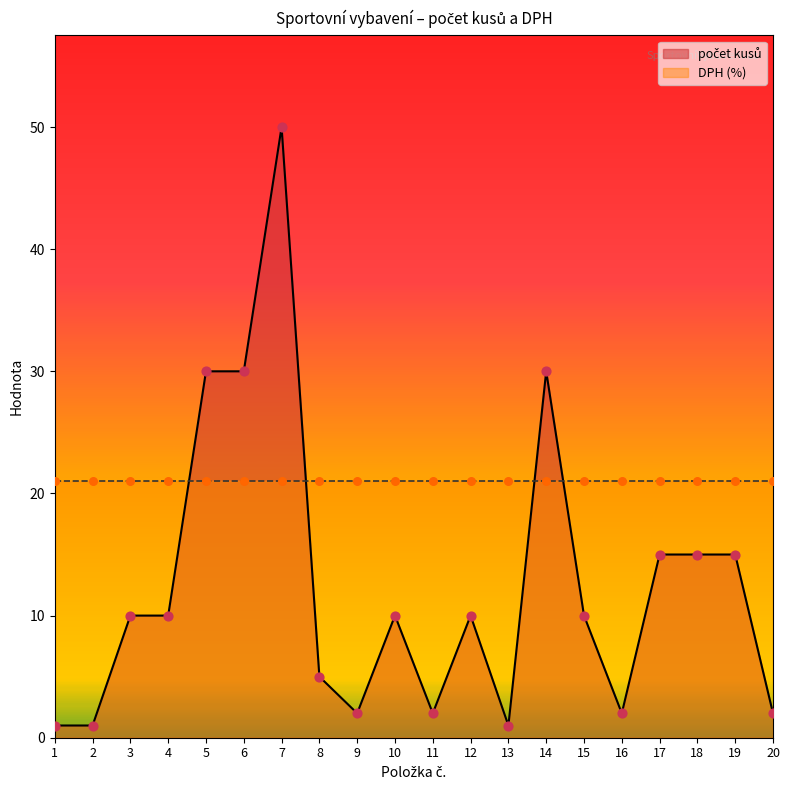

What is the change in value from 2 to 12?

+9